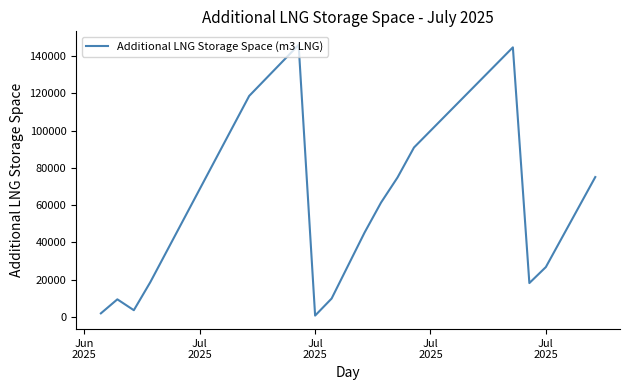

Is this an area chart (filled region under the line)?

No